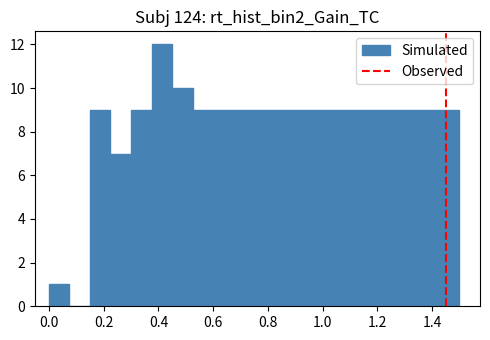

Around what value on the x-axis is the tallest bar? Give the approximate position of its centre, as read against the axis.

0.42